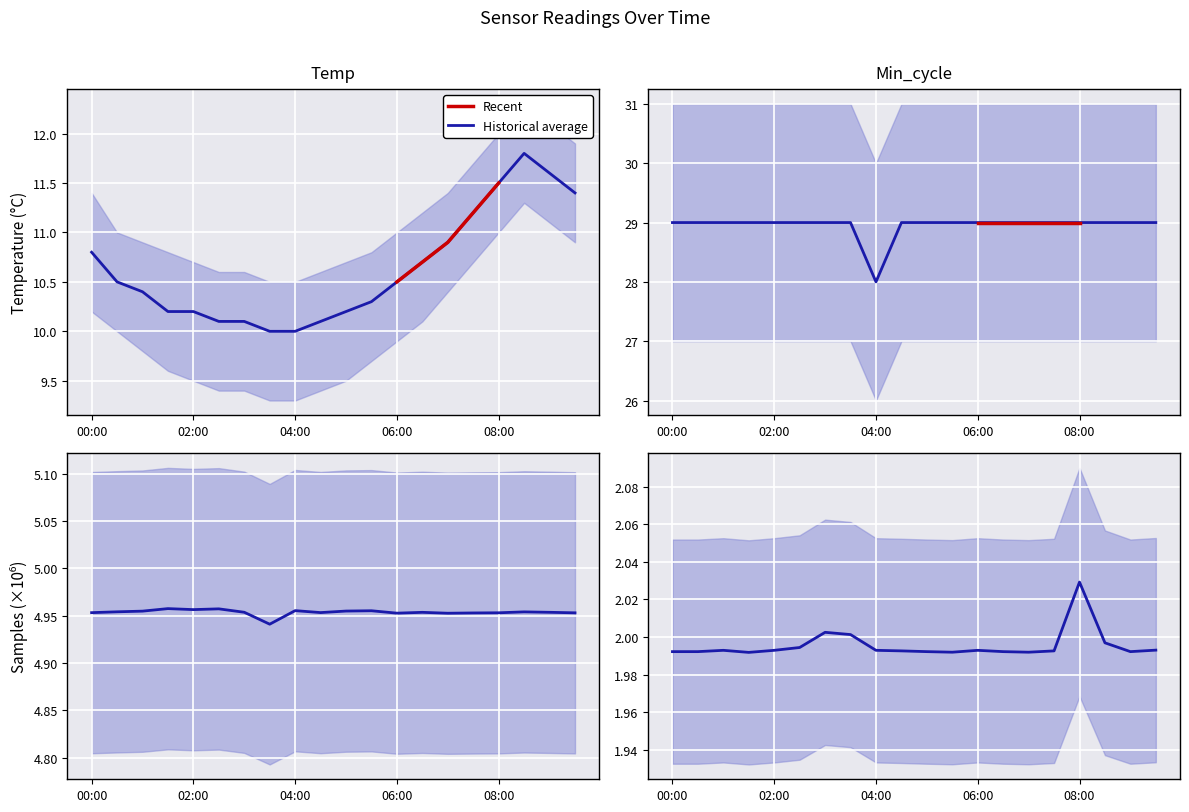

What is the minimum value shown in the chart?

2.0